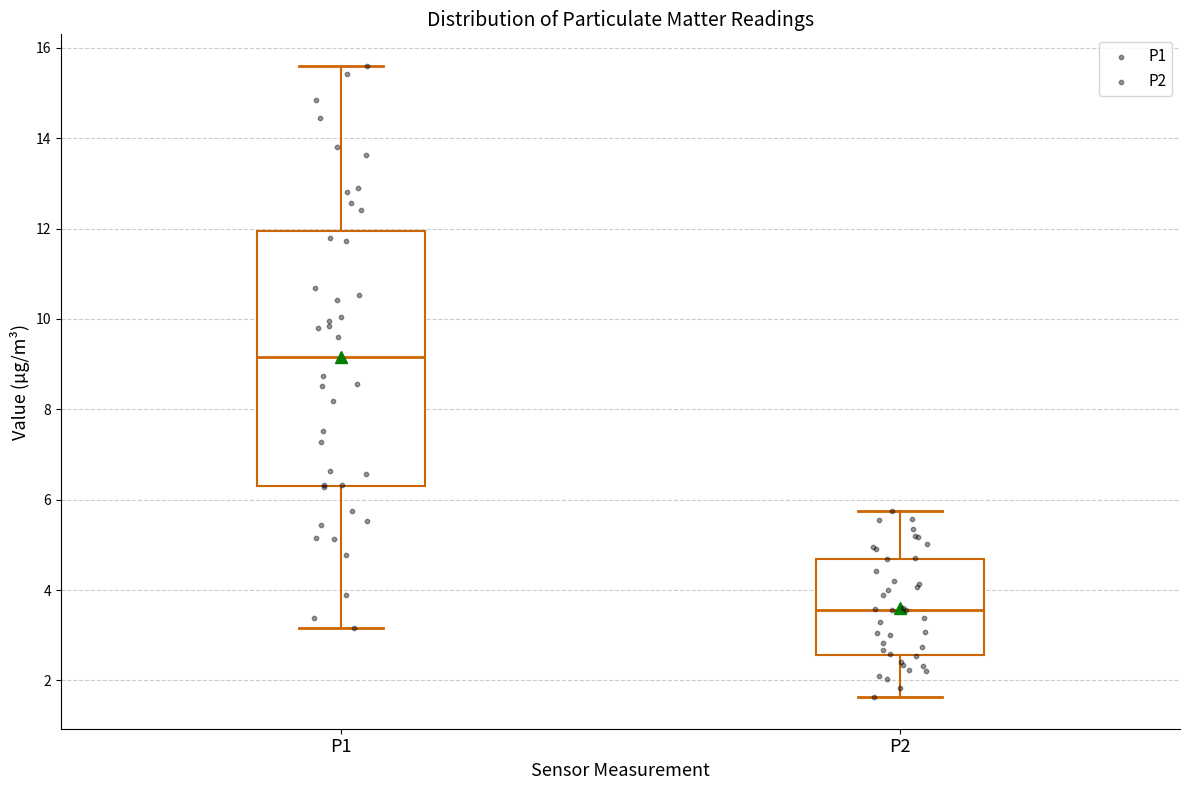

Reading left to right, read every box against the y-axis: the position of its median line, the range the box covers, and the ends of its whiskers. The values are not printed on the chart, so give them approximately, as read against the axis.

P1: median 9.2, box 6.4 to 12.0, whiskers 3.2 to 15.6
P2: median 3.6, box 2.6 to 4.6, whiskers 1.6 to 5.8